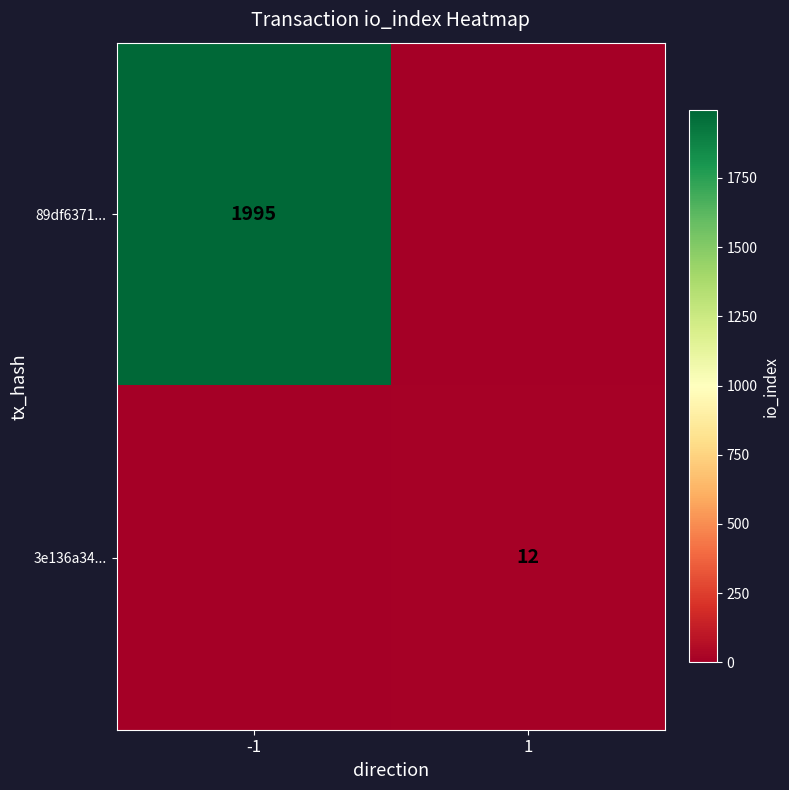

Is the value of 89df6371... at -1 greater than the value of 3e136a34... at 1?

Yes